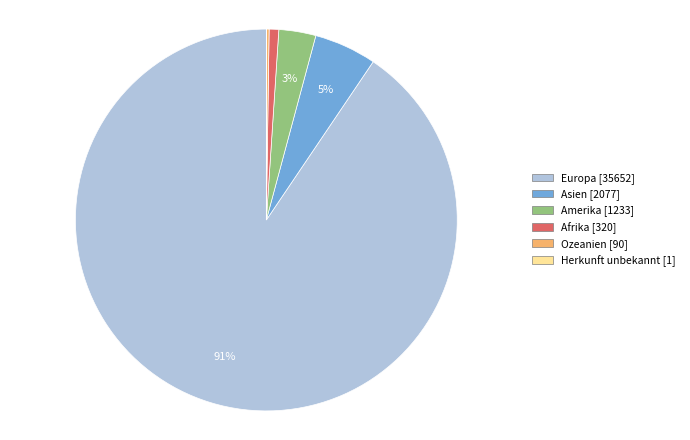

To the nearest percent, what is the average slice percentage?

17%